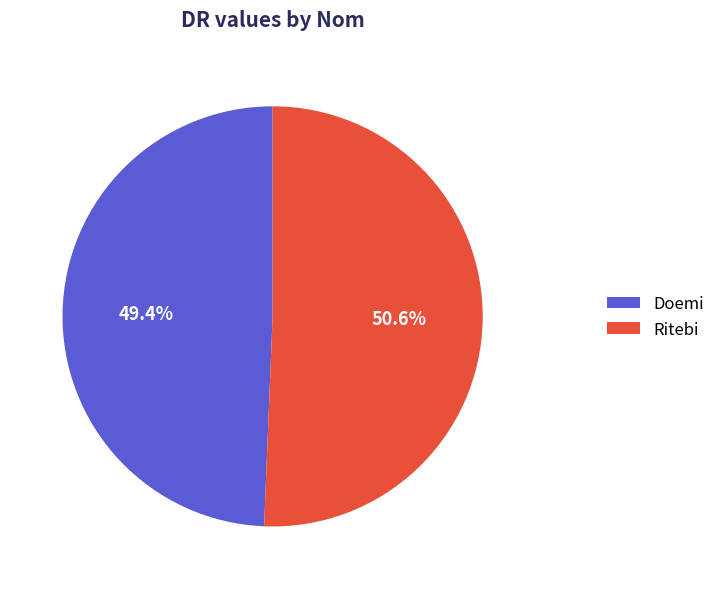

Does Ritebi represent more than half of the total?

Yes